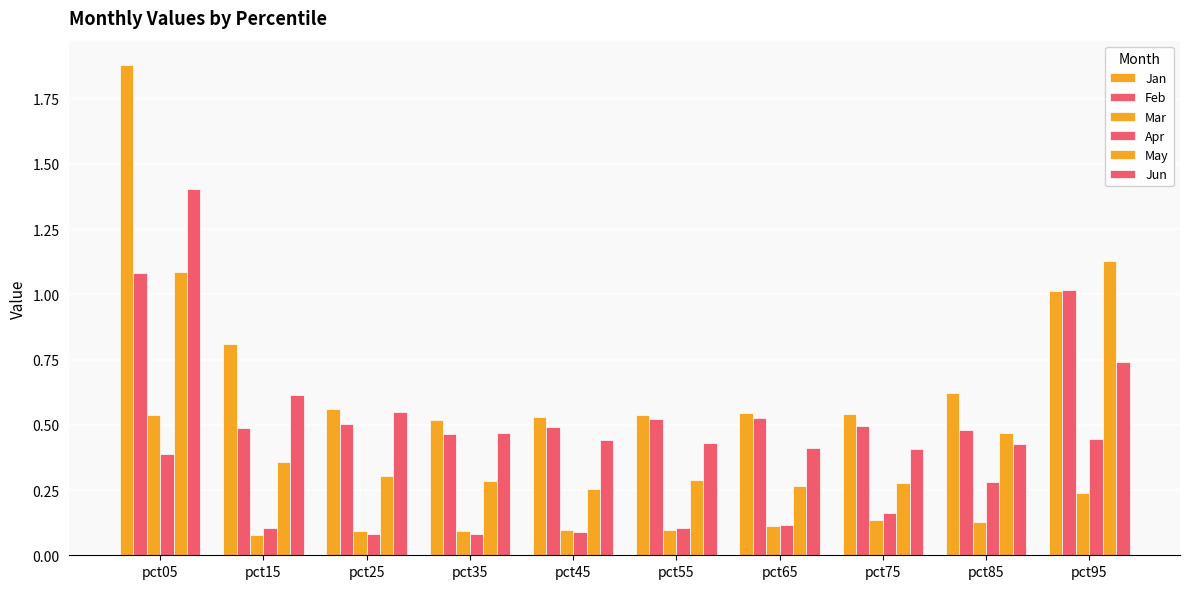

Count the Mar values in the range 0 to 1.

10